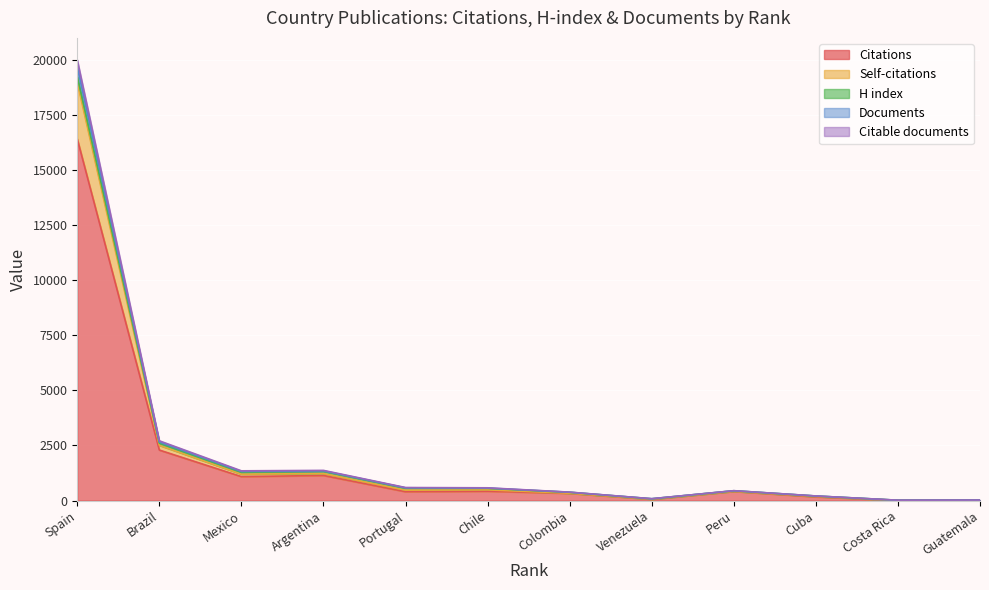

What is the difference between the second highest and second lowest values in the Citations series?

2283